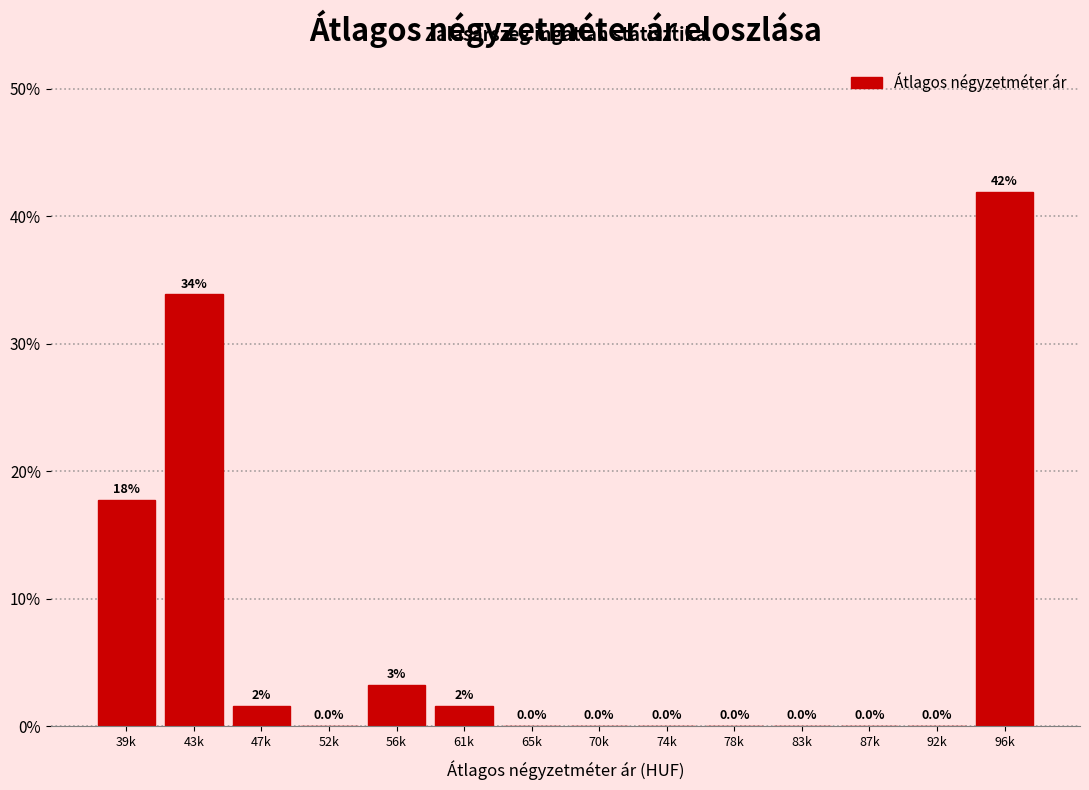

The value at 43k is 33.9. True or false?

True